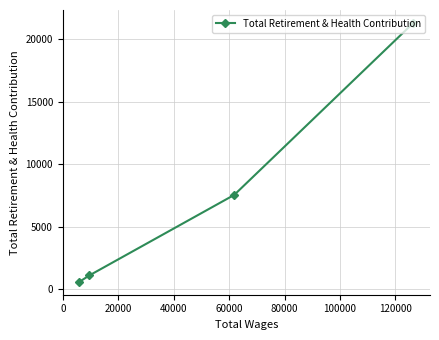

What is the value of the 1st point from the left?

578